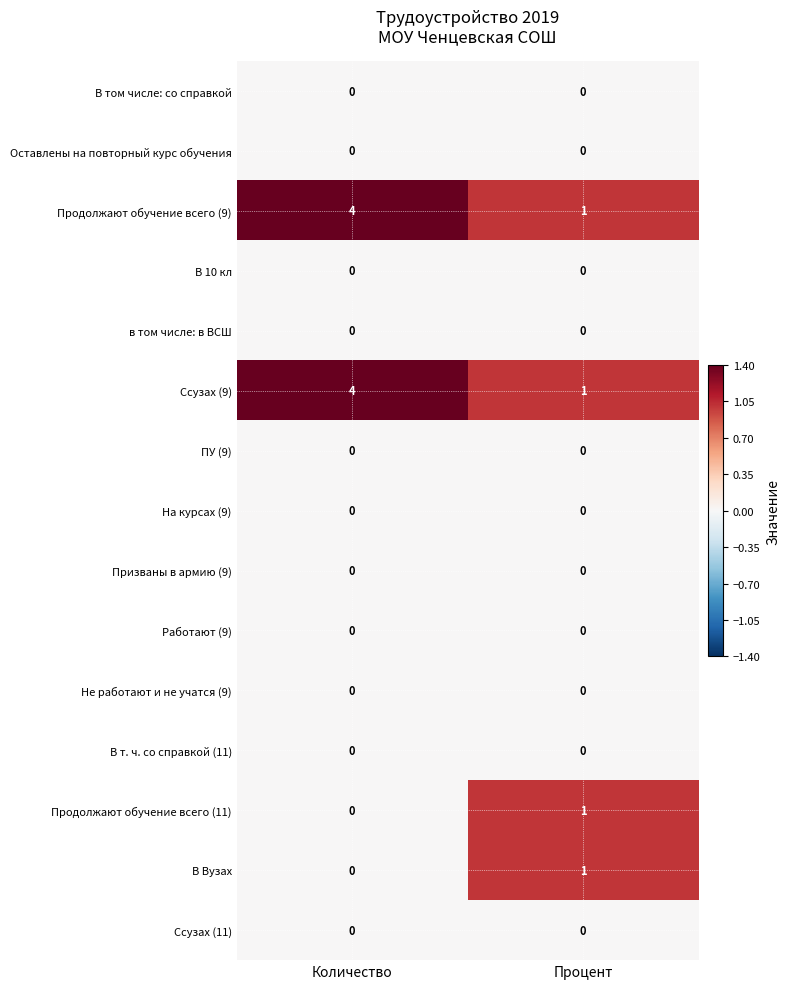

Reading left to right, extract all data points from this chart.

В том числе: со справкой: Количество=0	Процент=0
Оставлены на повторный курс обучения: Количество=0	Процент=0
Продолжают обучение всего (9): Количество=4	Процент=1
В 10 кл: Количество=0	Процент=0
в том числе: в ВСШ: Количество=0	Процент=0
Ссузах (9): Количество=4	Процент=1
ПУ (9): Количество=0	Процент=0
На курсах (9): Количество=0	Процент=0
Призваны в армию (9): Количество=0	Процент=0
Работают (9): Количество=0	Процент=0
Не работают и не учатся (9): Количество=0	Процент=0
В т. ч. со справкой (11): Количество=0	Процент=0
Продолжают обучение всего (11): Количество=0	Процент=1
В Вузах: Количество=0	Процент=1
Ссузах (11): Количество=0	Процент=0